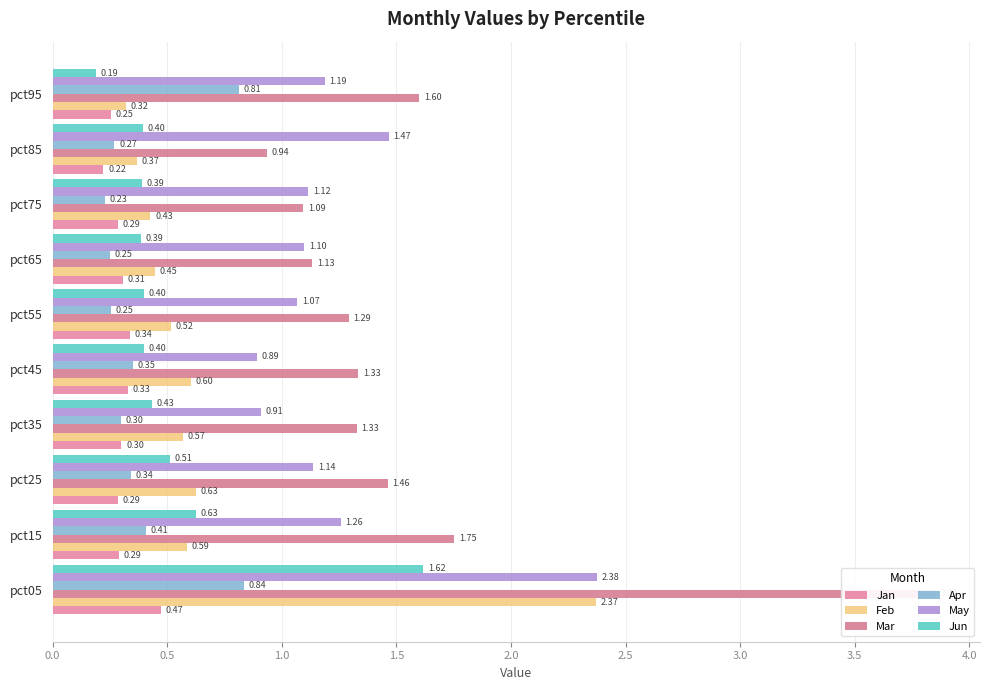

Is the value of Jan at pct05 greater than the value of Jun at pct25?

No